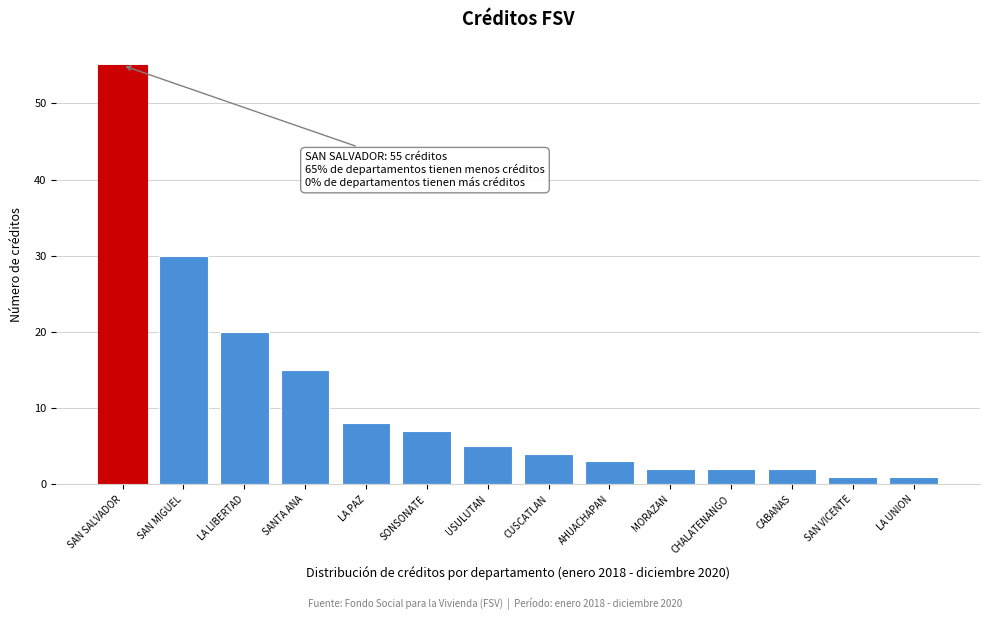

Reading left to right, what are all the values shown in this chart?

SAN SALVADOR=55	SAN MIGUEL=30	LA LIBERTAD=20	SANTA ANA=15	LA PAZ=8	SONSONATE=7	USULUTAN=5	CUSCATLAN=4	AHUACHAPAN=3	MORAZAN=2	CHALATENANGO=2	CABANAS=2	SAN VICENTE=1	LA UNION=1